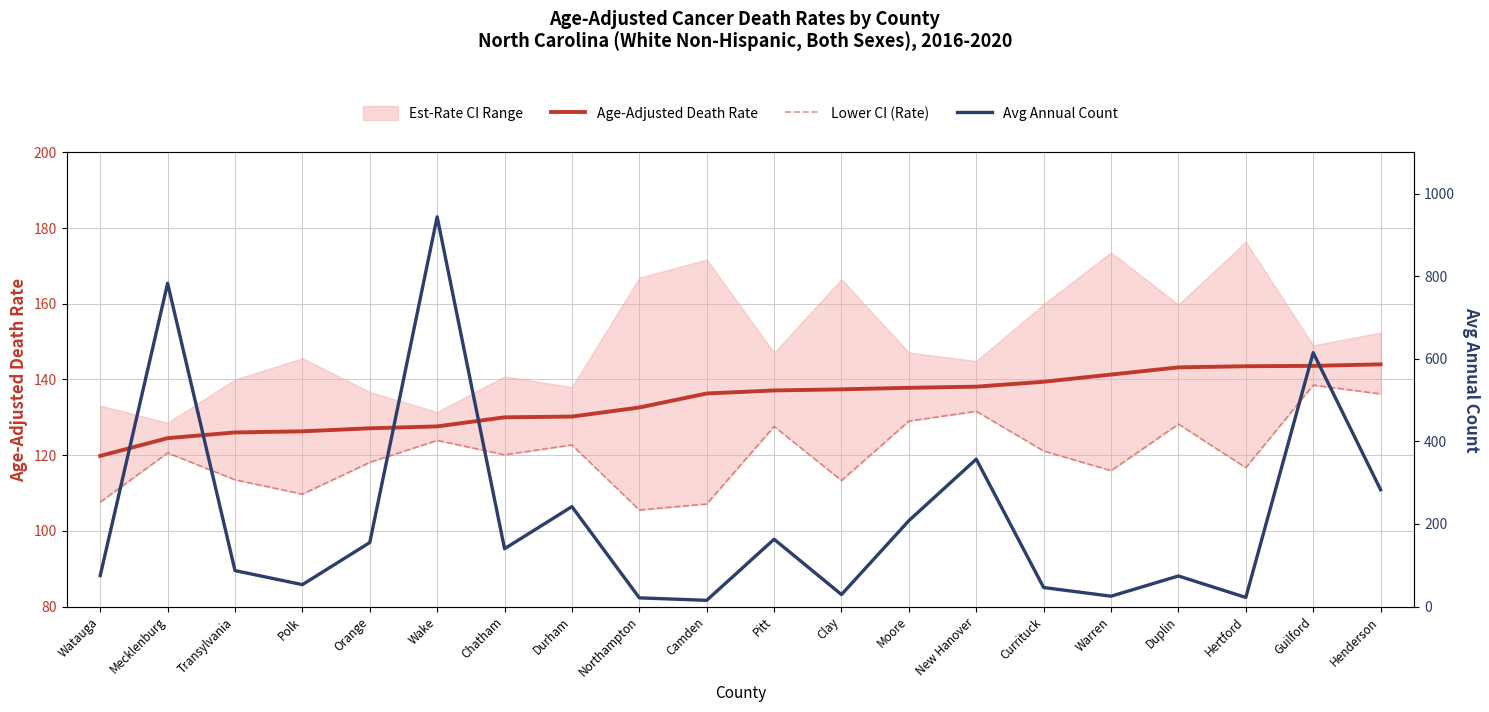

At how many categories does at least one series exceed 767?

2